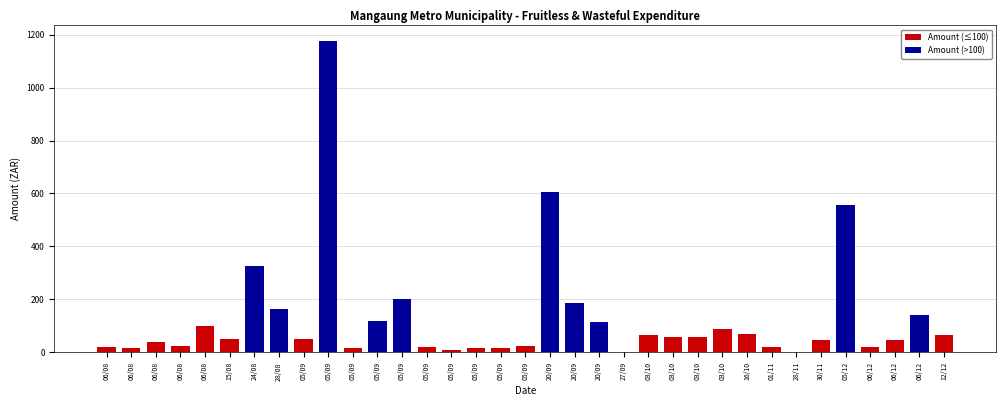

Between 06/08 and 05/09, which series saw the biggest shift?

Amount (≤100)